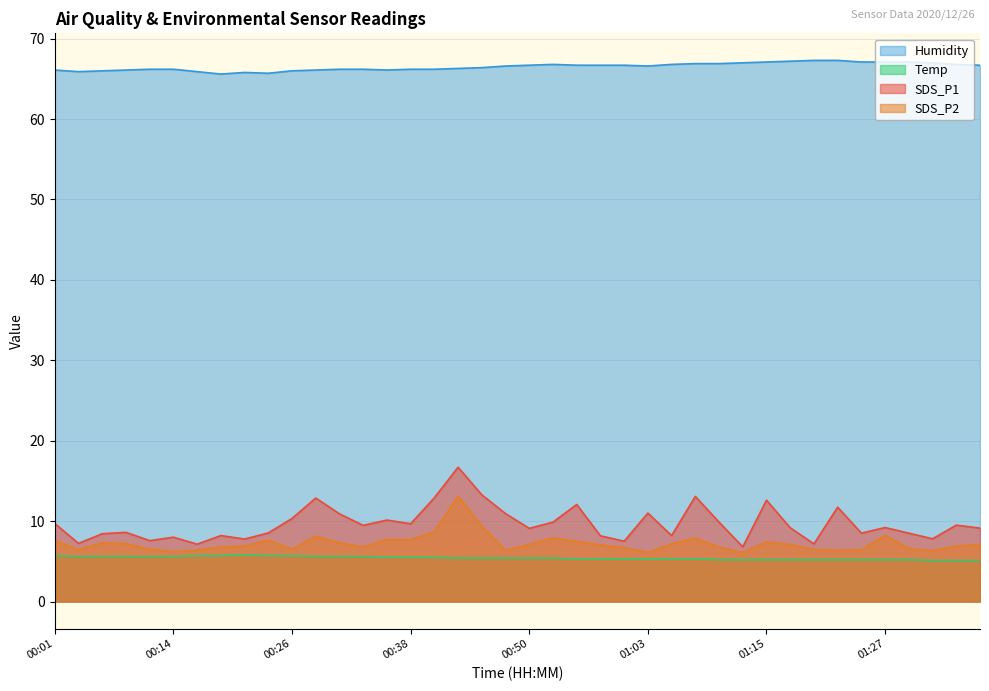

What position from the right is 00:38?

25